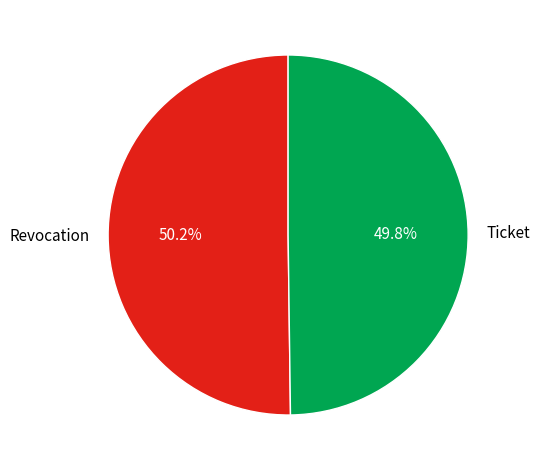

Is it true that Revocation is 50% of the pie?

True